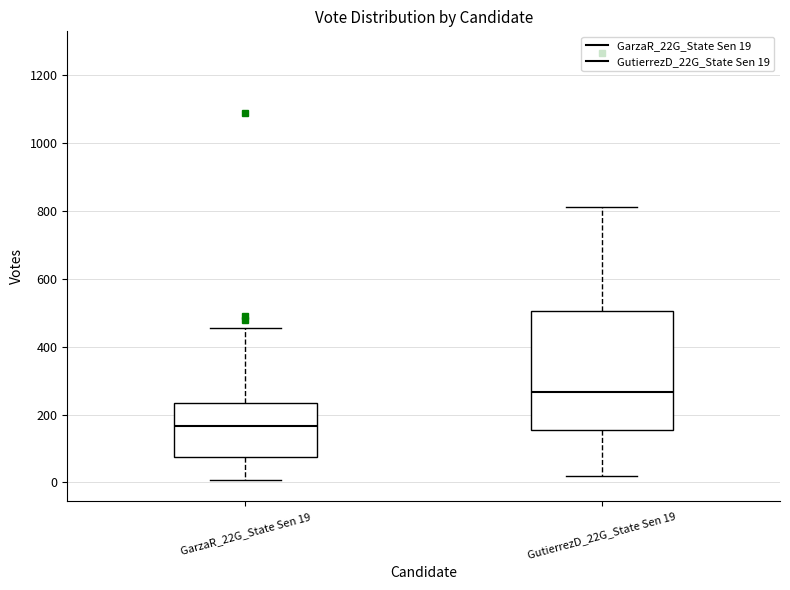

Which box has the highest median line?

GutierrezD_22G_State Sen 19